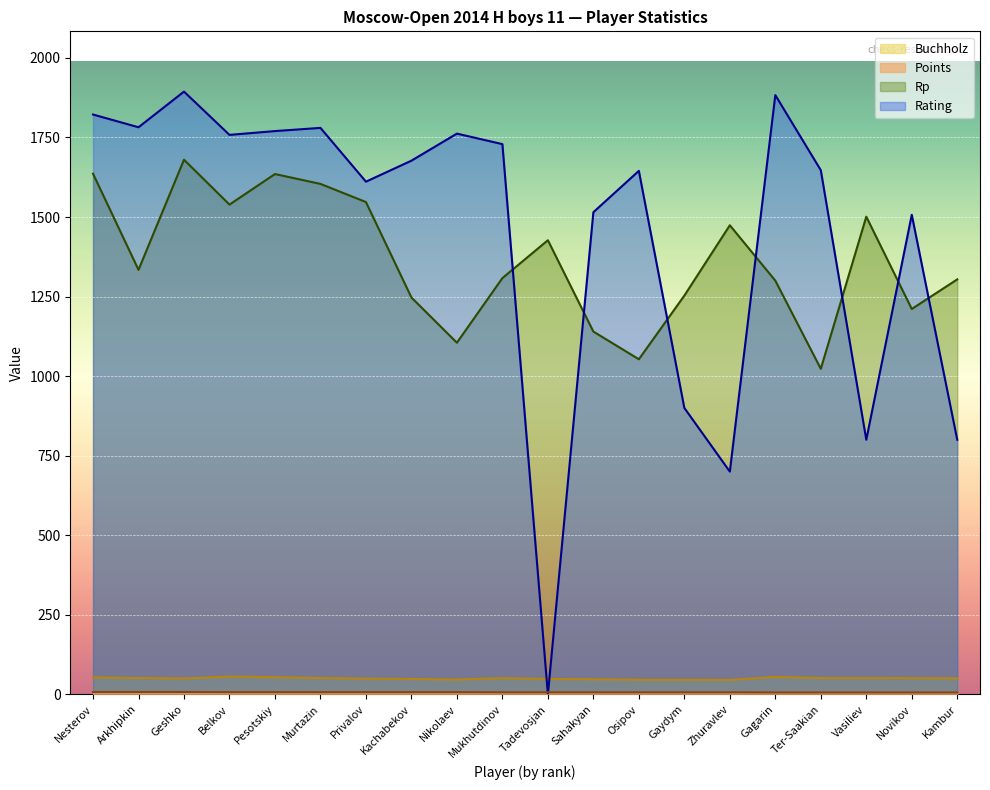

Rank the series at Geshko from highest to lowest value.

Rating, Rp, Buchholz, Points